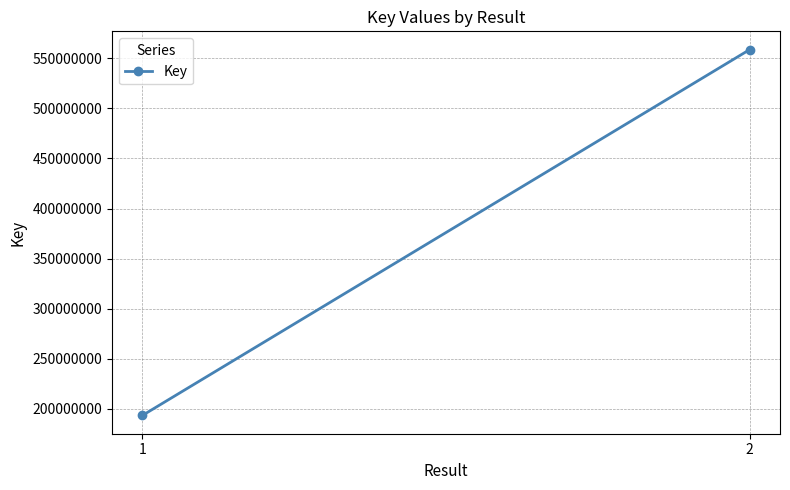

Reading right to left, extract all data points from this chart.

558526553	193581459